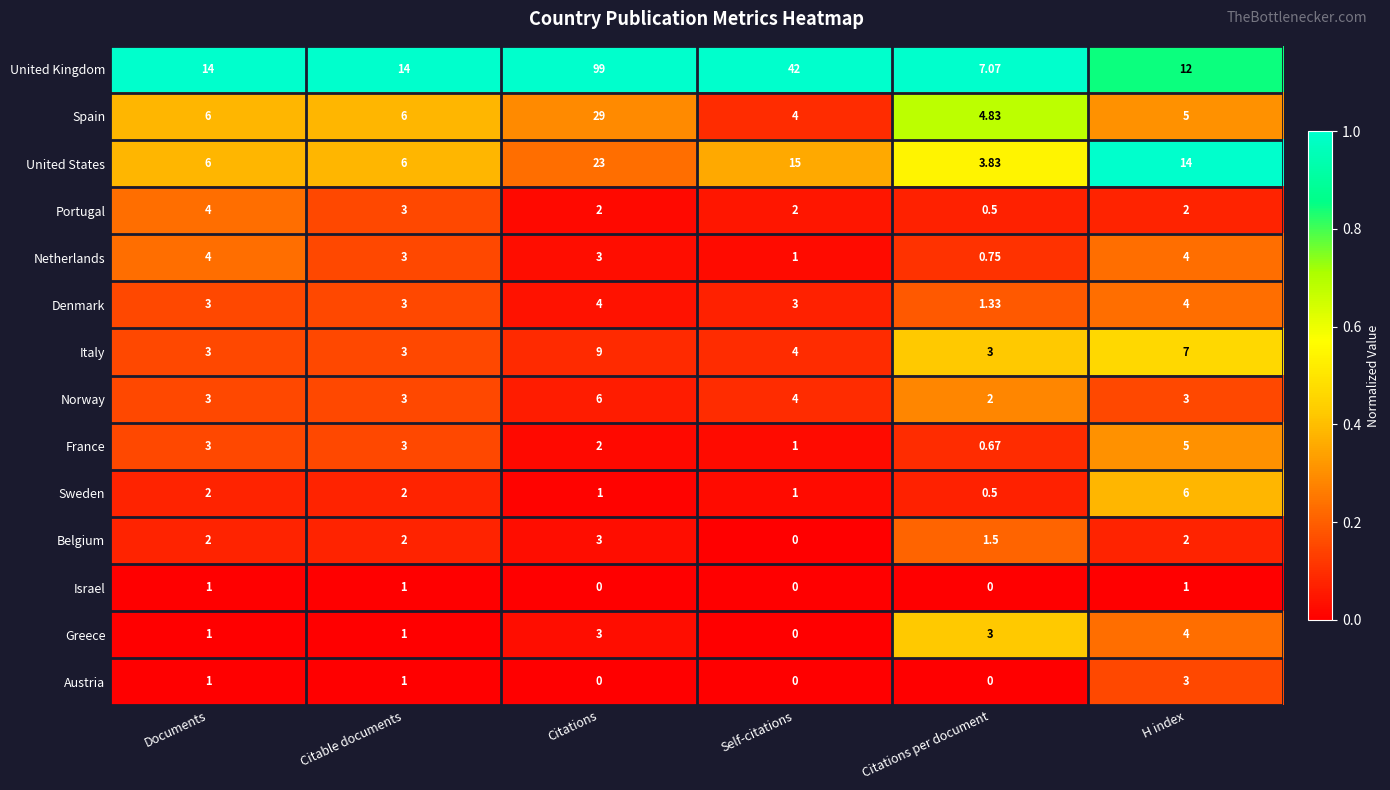

Which category has the highest value across all series?

Citations